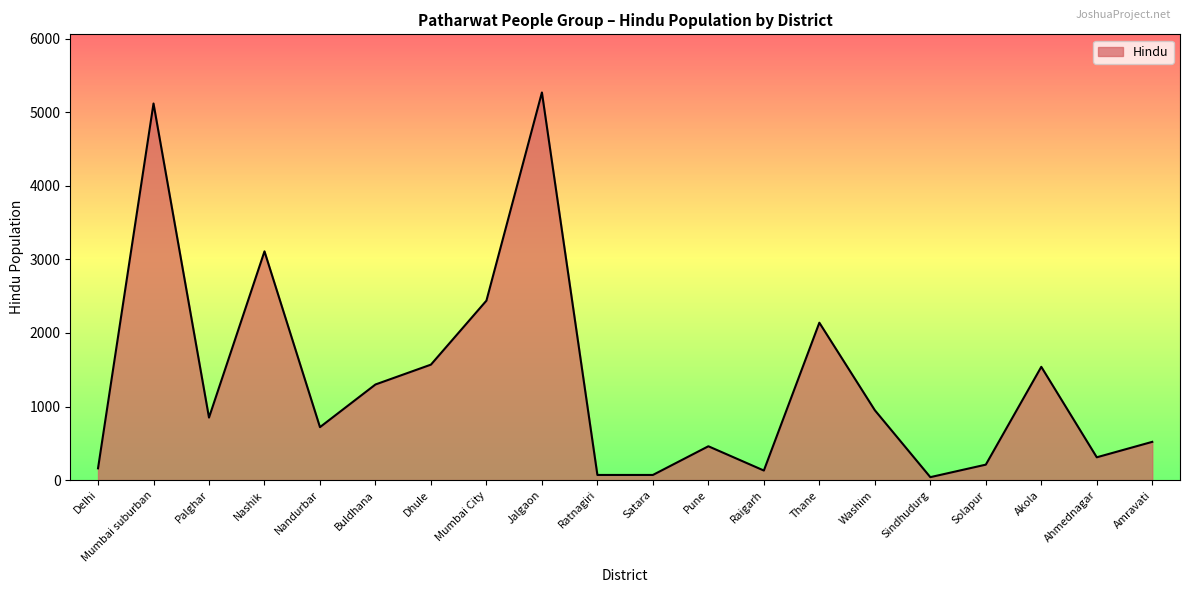

Where is the first local maximum?

Mumbai suburban